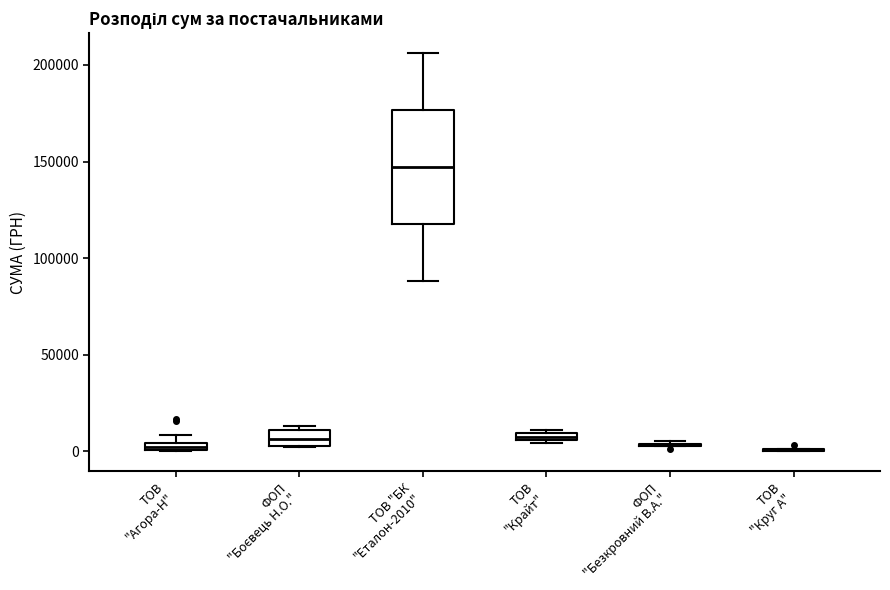

Comparing the boxes themselves (not the whiskers), which one is the tallest?

ТОВ "БК "Еталон-2010"